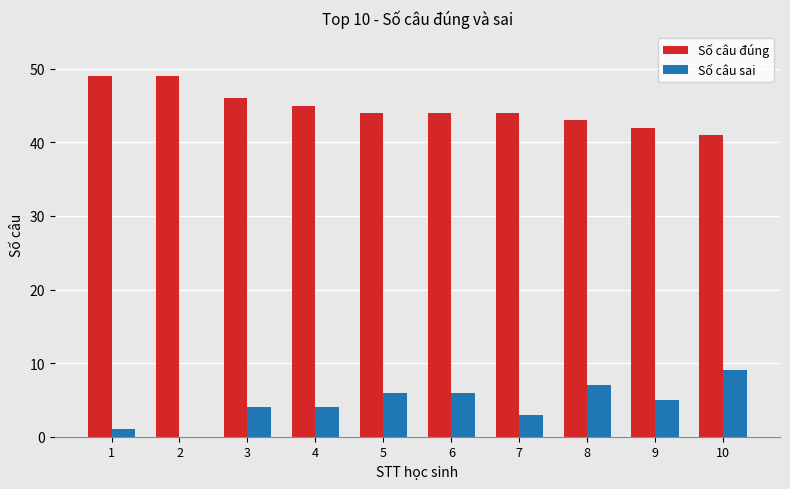

How many groups of bars are there?

10